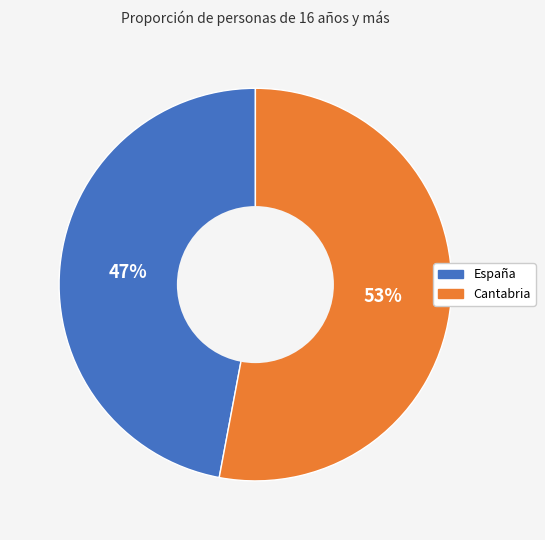

Approximately how many times larger is the value at Cantabria compared to España?

1.1